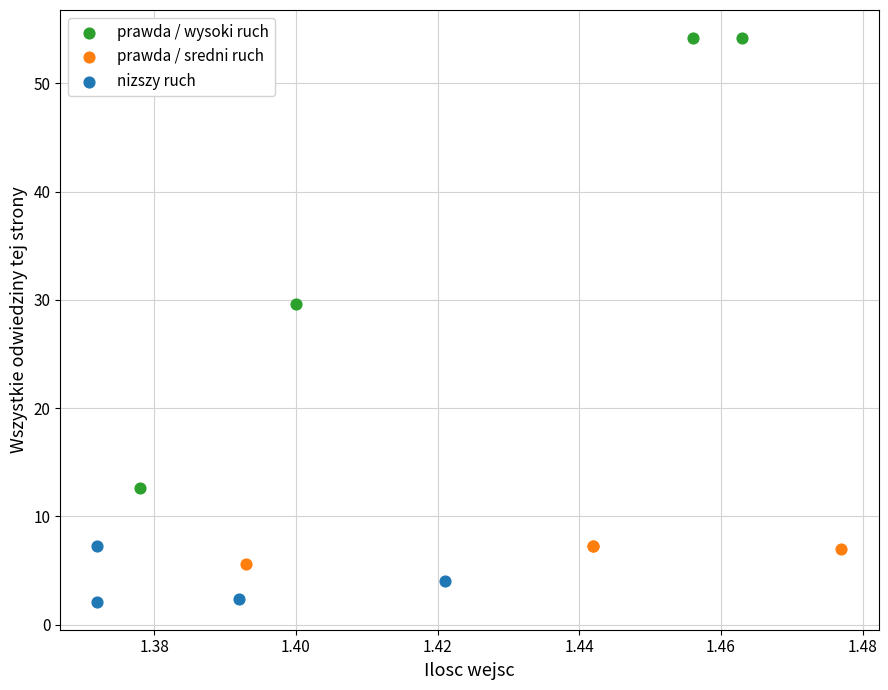

Which series contains the highest Y value?

prawda / wysoki ruch